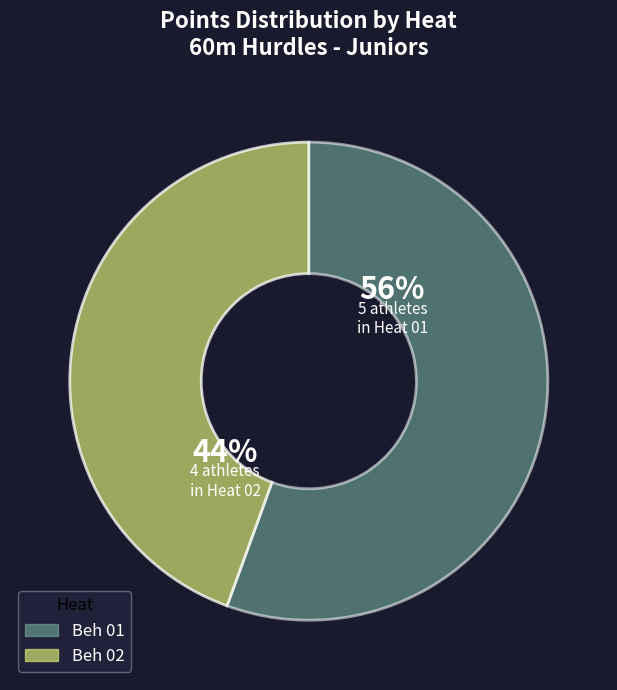

Is there a majority slice in this chart?

Yes